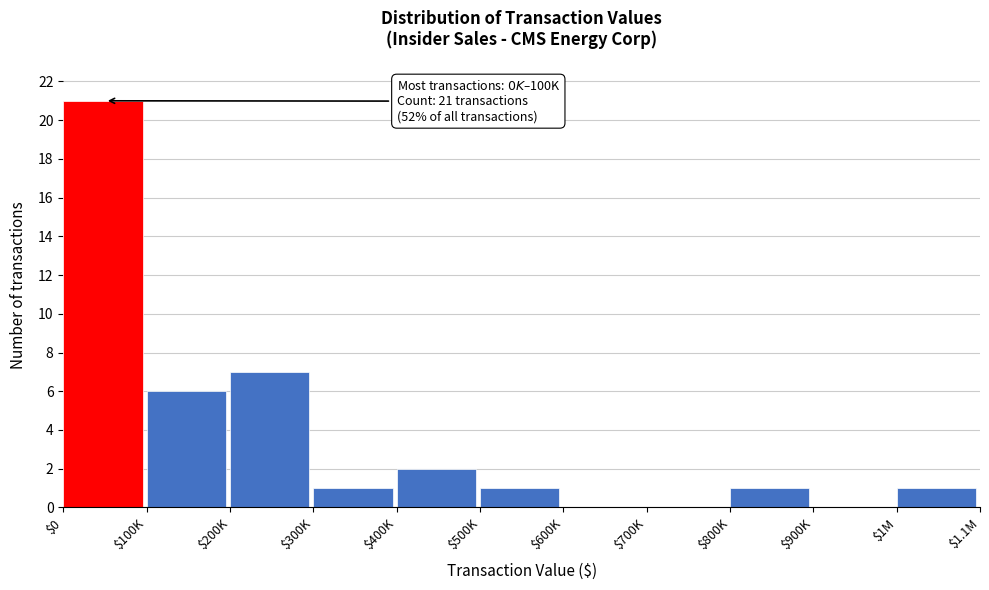

At which label is the value closest to 10?

$200K